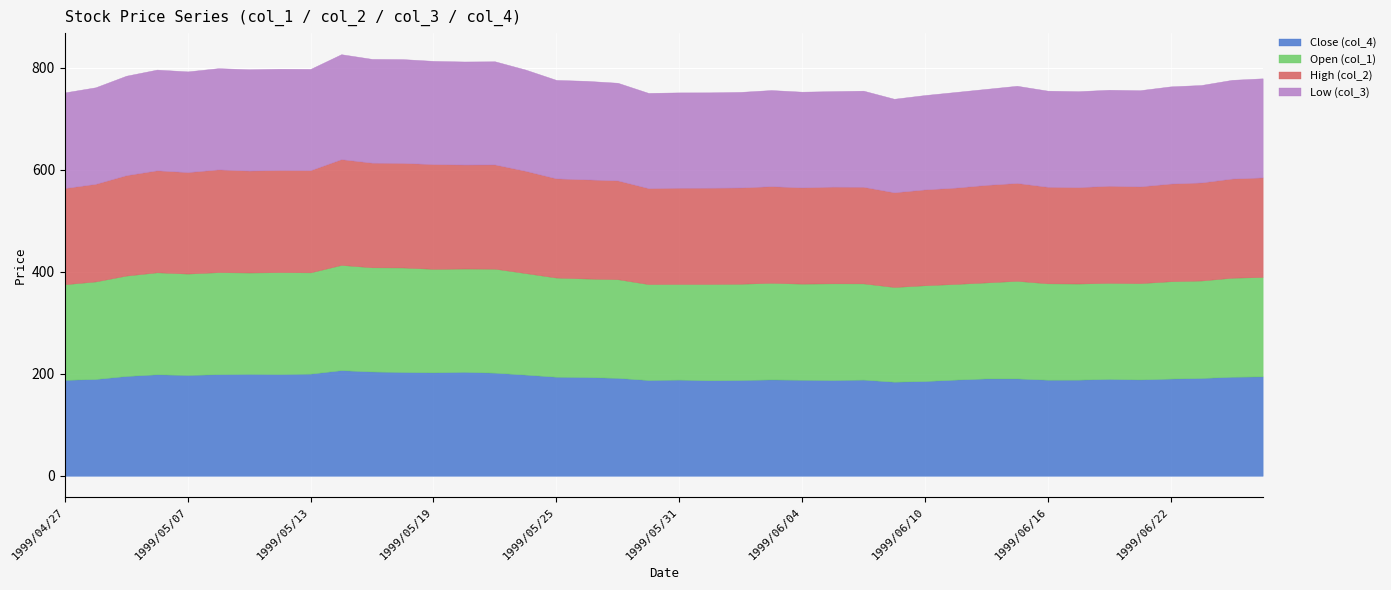

Reading left to right, transcribe all the data shown in this chart.

Close (col_4): 188.2	189.9	195.8	199.1	197.8	199.3	199.9	199.5	200.4	207.2	204.6	203.6	202.9	203.9	202.3	198.5	194.3	193.7	192.1	187.9	188.7	187.4	188.0	189.0	188.4	187.9	188.7	184.6	185.9	188.7	191.0	191.0	188.5	188.6	190.1	189.0	190.7	191.9	194.3	195.0
Open (col_1): 187.5	191.3	196.9	200.0	198.8	200.1	198.8	199.9	198.6	206.4	204.3	205.0	203.0	202.6	203.9	199.1	194.5	193.2	193.5	188.1	187.5	188.8	188.7	189.5	188.5	189.6	188.7	185.7	187.8	187.6	188.3	191.4	189.0	188.5	188.3	188.8	190.9	191.1	194.2	194.9
High (col_2): 188.7	191.4	196.9	200.0	199.0	201.5	199.9	200.3	200.4	207.4	205.2	205.0	205.4	203.9	204.4	200.5	194.5	194.4	193.7	188.2	188.7	188.8	188.7	189.5	188.7	189.6	189.4	185.7	187.9	188.9	191.2	191.9	189.3	189.0	190.4	189.8	191.5	192.3	194.4	195.3
Low (col_3): 187.5	189.3	195.0	197.5	197.5	198.5	198.7	198.6	198.6	205.8	203.5	203.6	202.4	202.1	202.3	198.5	193.1	193.2	191.5	186.7	187.0	187.0	187.5	188.5	187.7	187.3	188.5	183.4	185.1	187.5	188.3	190.6	188.5	188.2	188.3	188.6	190.6	191.1	193.6	194.3